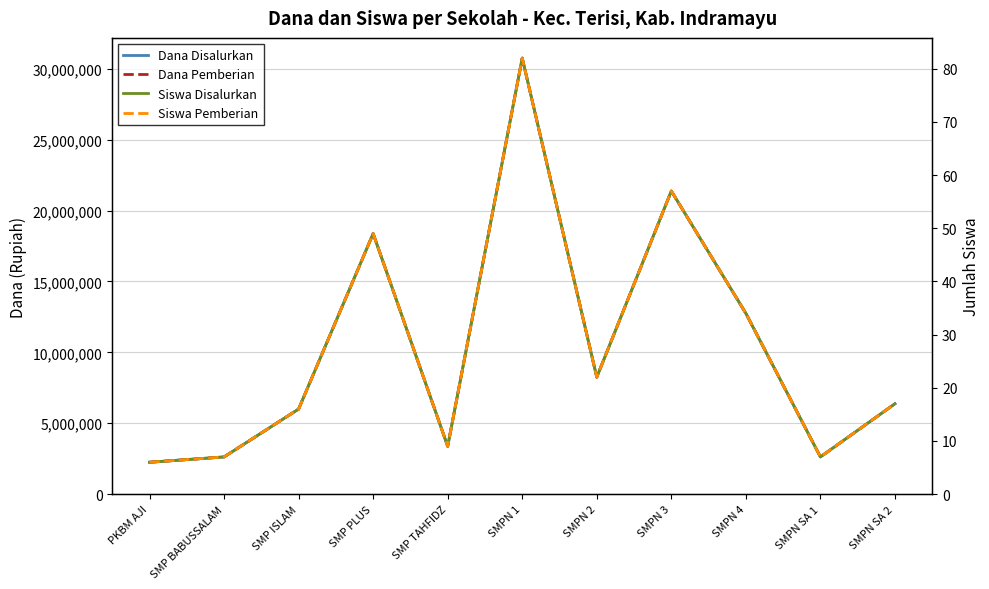

Which series has the largest total across all categories?

Dana Disalurkan